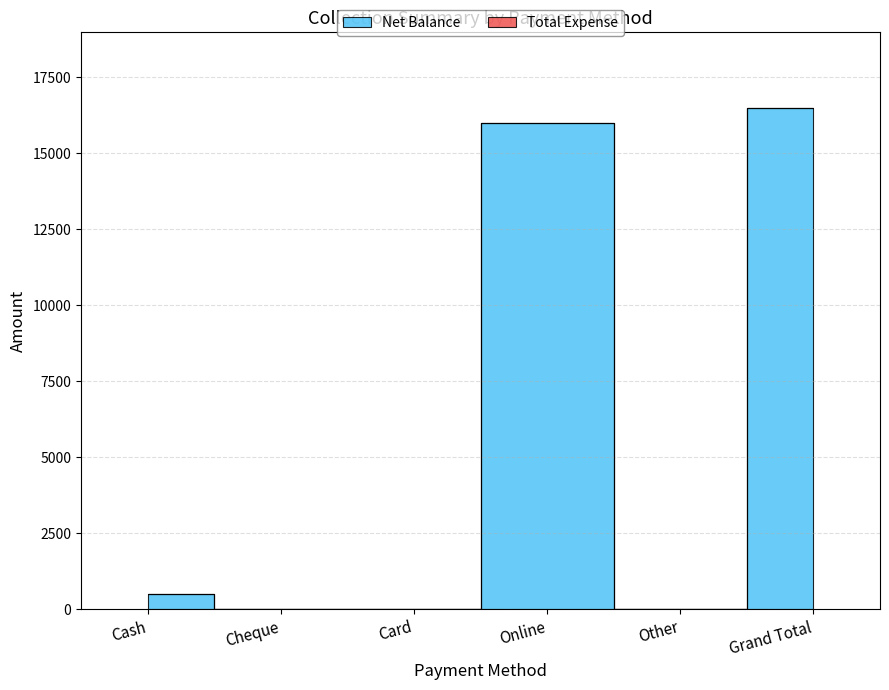

Does the chart display data point markers on the line(s)?

No